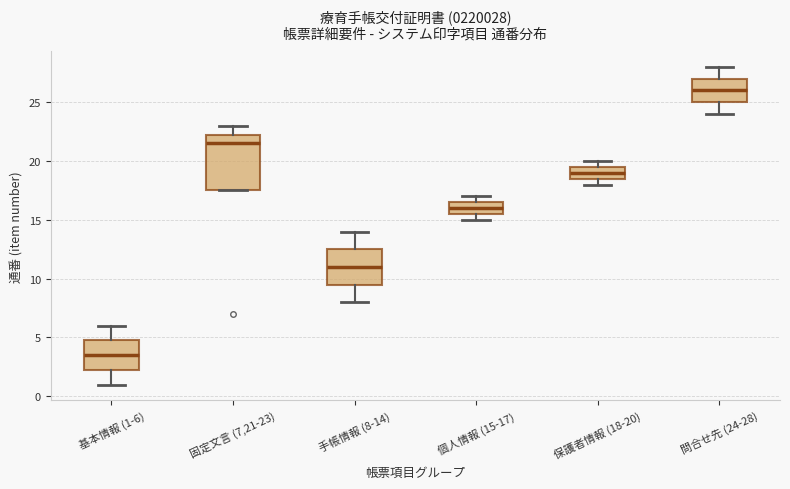

Reading left to right, transcribe this box plot: for each box, give where its median line is, the range the box spans, and where its two whiskers end, as read against the y-axis. The values are not printed on the chart, so give them approximately, as read against the axis.

基本情報 (1-6): median 3.5, box 2.5 to 5.0, whiskers 1.0 to 6.0
固定文言 (7,21-23): median 21.5, box 17.5 to 22.5, whiskers 17.5 to 23.0
手帳情報 (8-14): median 11.0, box 9.5 to 12.5, whiskers 8.0 to 14.0
個人情報 (15-17): median 16.0, box 15.5 to 16.5, whiskers 15.0 to 17.0
保護者情報 (18-20): median 19.0, box 18.5 to 19.5, whiskers 18.0 to 20.0
問合せ先 (24-28): median 26.0, box 25.0 to 27.0, whiskers 24.0 to 28.0